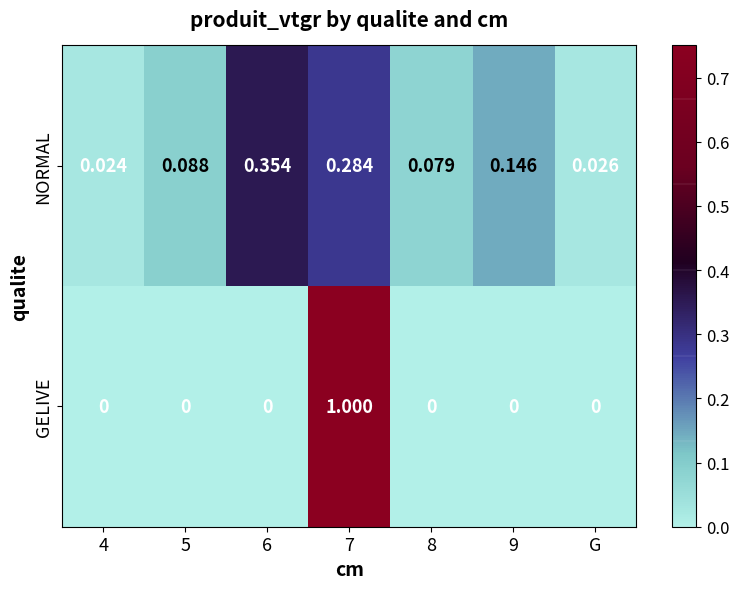

Which series has the widest spread of values?

GELIVE